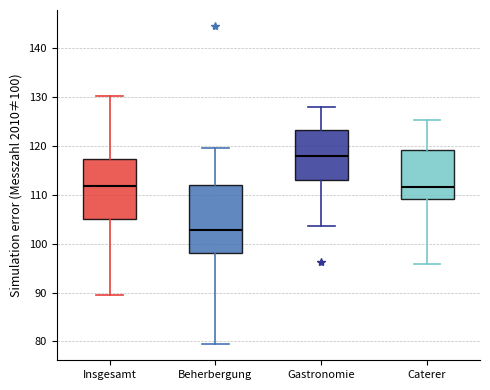

Comparing the boxes themselves (not the whiskers), which one is the tallest?

Beherbergung